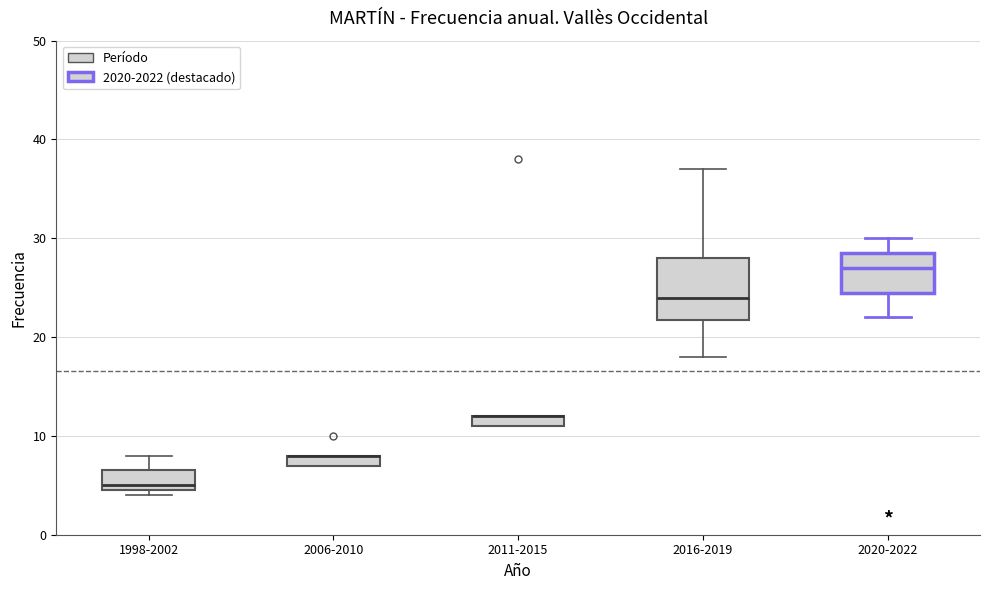

Where does the upper whisker of the box for 1998-2002 end on the y-axis? The values are not printed on the chart, so give them approximately, as read against the axis.

8